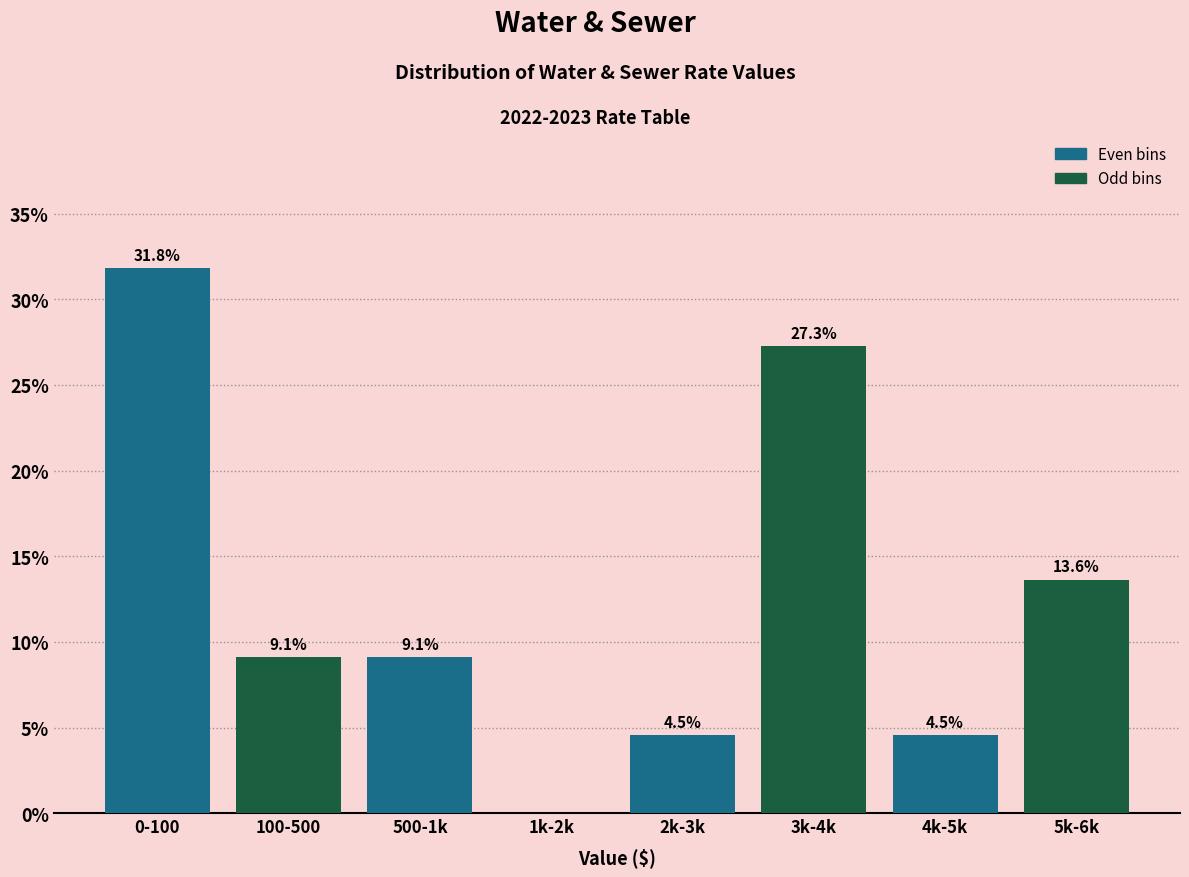

Reading left to right, transcribe all the data shown in this chart.

0-100=31.8	100-500=9.1	500-1k=9.1	1k-2k=0.0	2k-3k=4.5	3k-4k=27.3	4k-5k=4.5	5k-6k=13.6